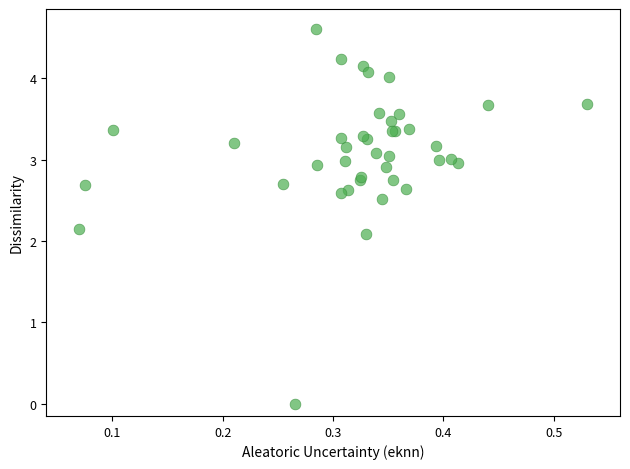

What Y value in the scatter plot is closest to 2?

2.1